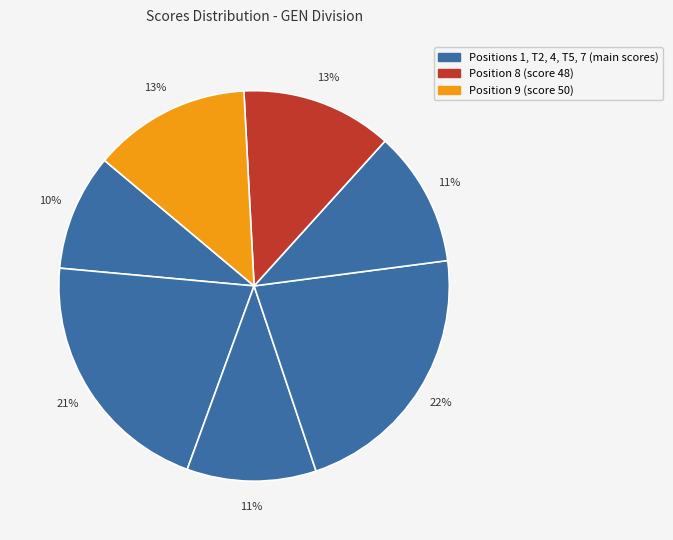

How many slices are in this pie chart?

7